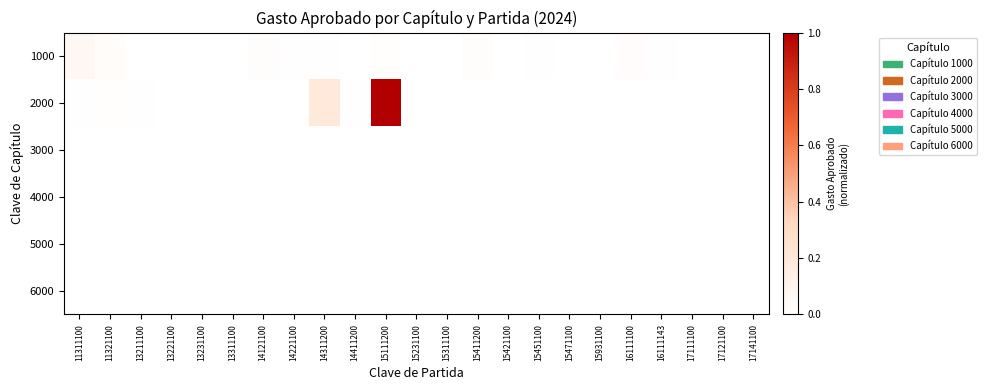

Which label corresponds to the largest value in the chart?

15111200